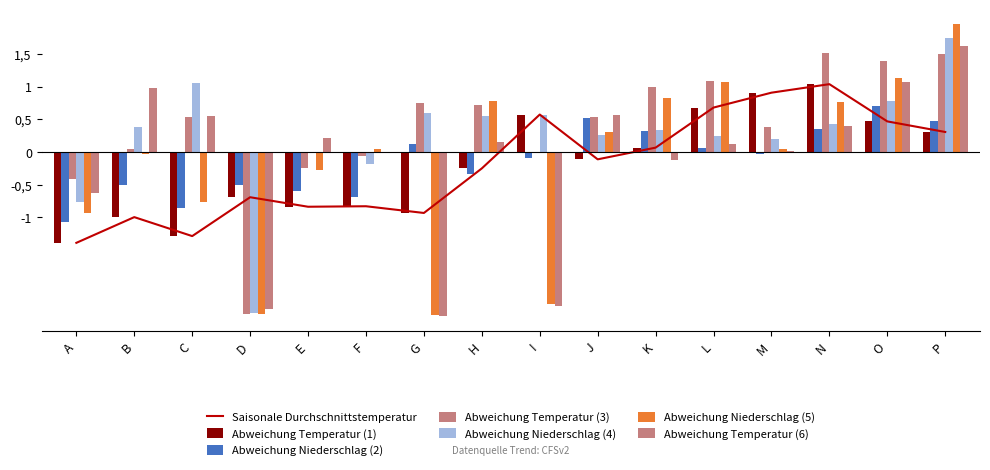

What is the value of the 5 bar at the 5th from the left?

-0.3